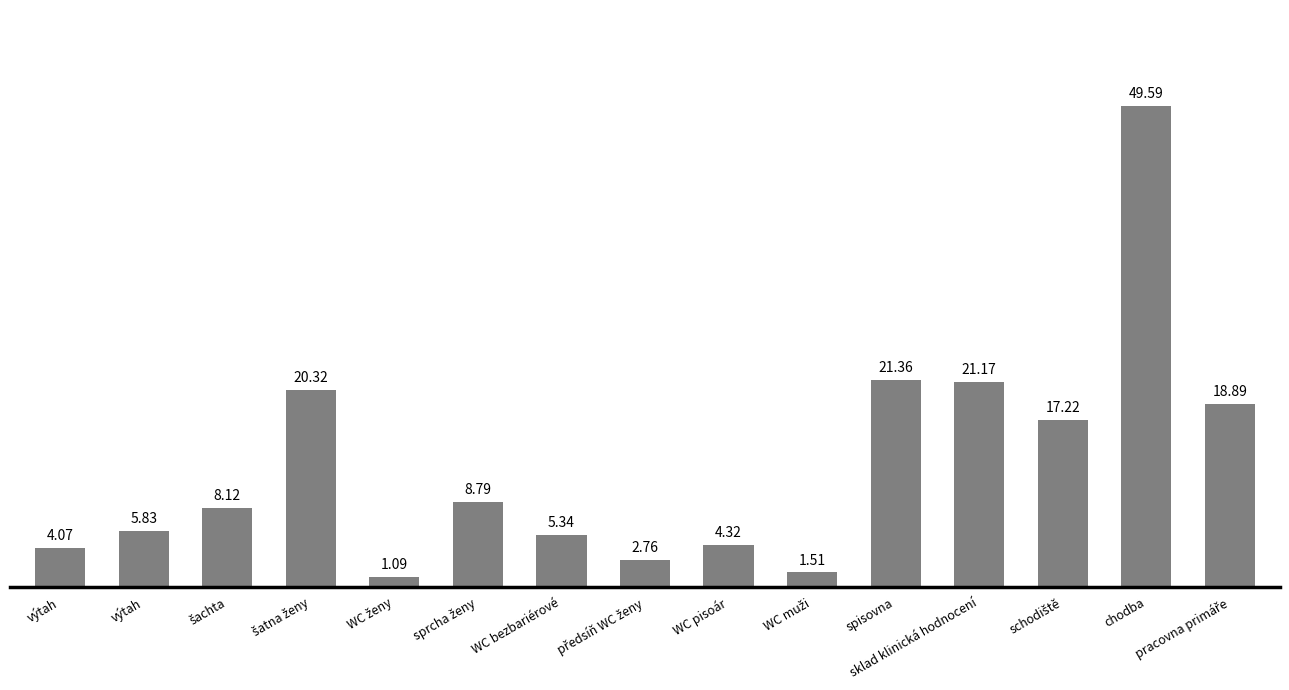

Rank the categories by value from highest to lowest.

chodba, spisovna, sklad klinická hodnocení, šatna ženy, pracovna primáře, schodiště, sprcha ženy, šachta, výtah, WC bezbariérové, WC pisoár, výtah, předsíň WC ženy, WC muži, WC ženy